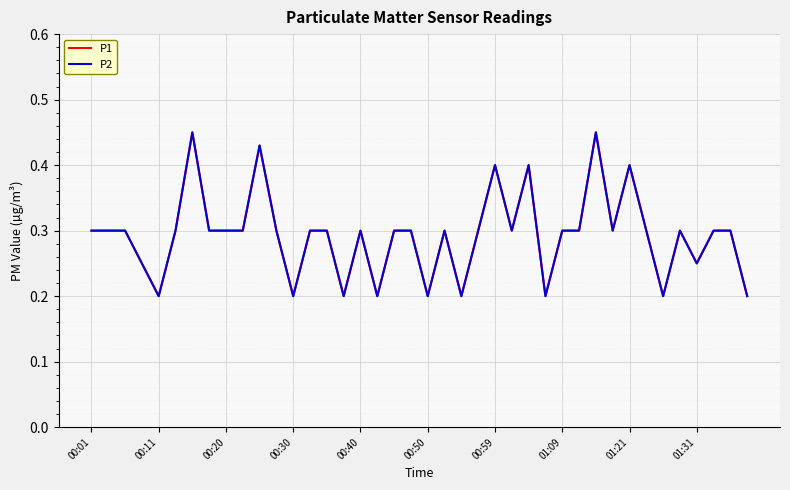

What is the difference between the maximum and second lowest values in the P1 series?

0.2